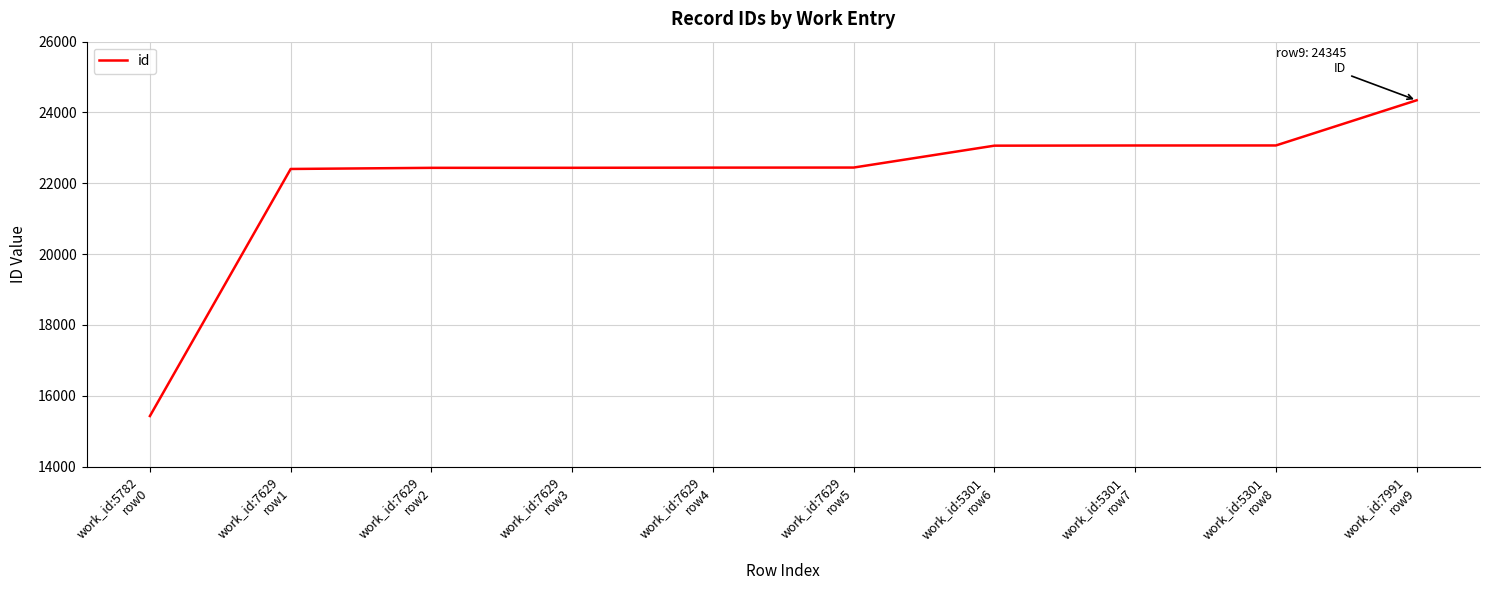

How many lines are shown in the chart?

1